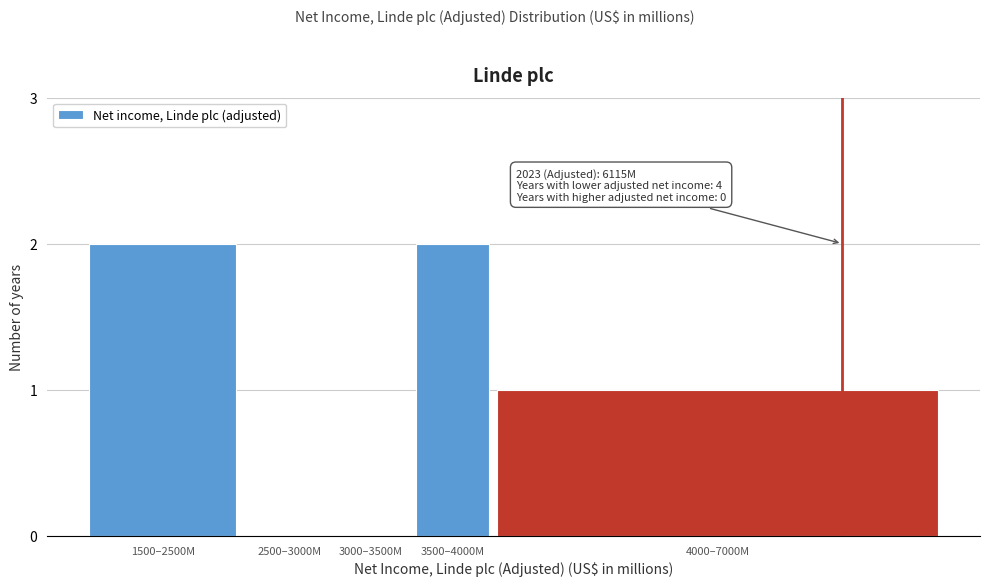

Reading left to right, list all the values displayed in this chart.

1500–2500M=2	2500–3000M=0	3000–3500M=0	3500–4000M=2	4000–7000M=1